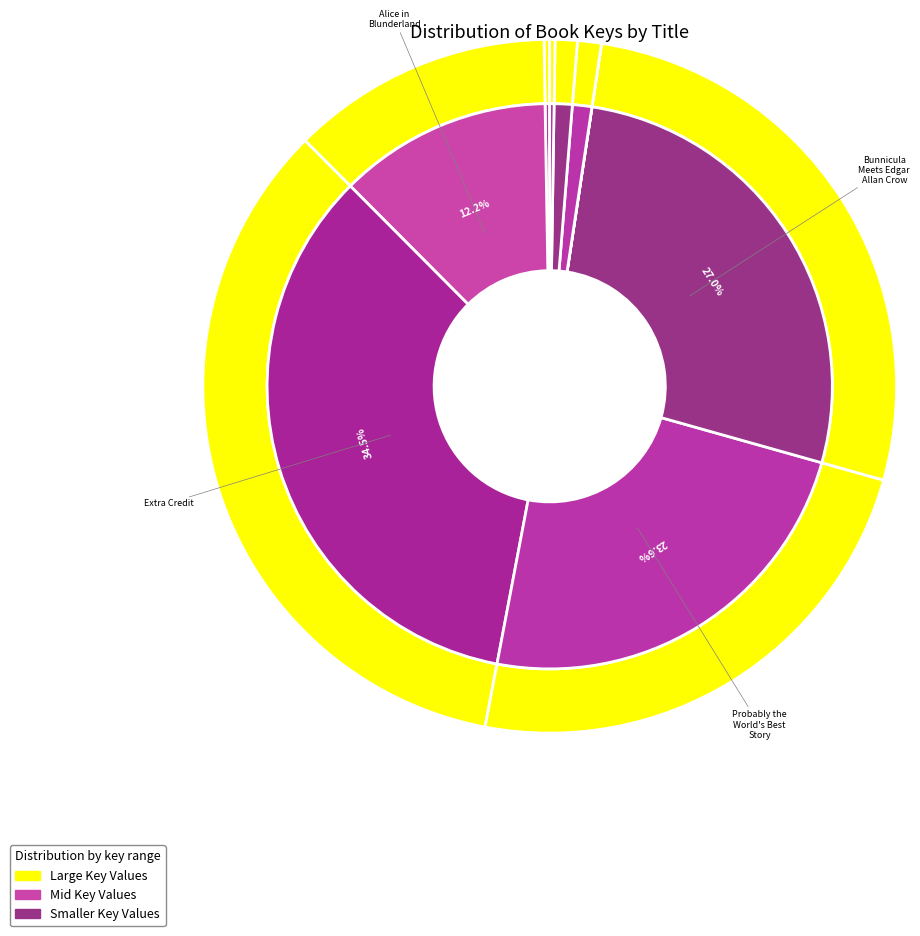

To the nearest percent, what is the difference between the largest and smallest slice percentages?

35%